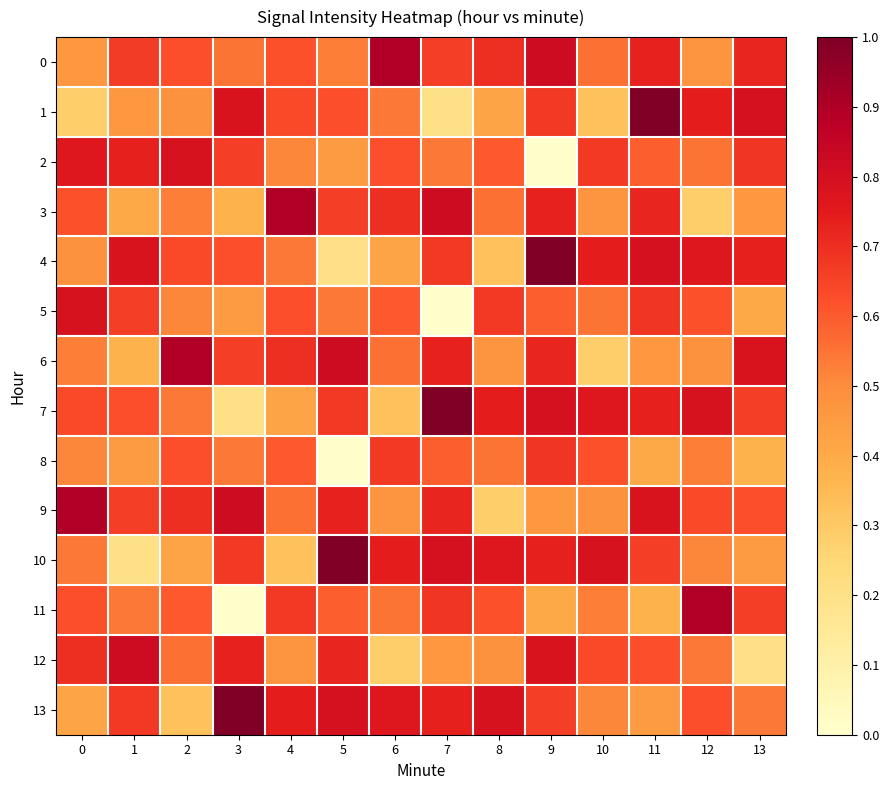

Between 3 and 6, which series saw the biggest shift?

row_11